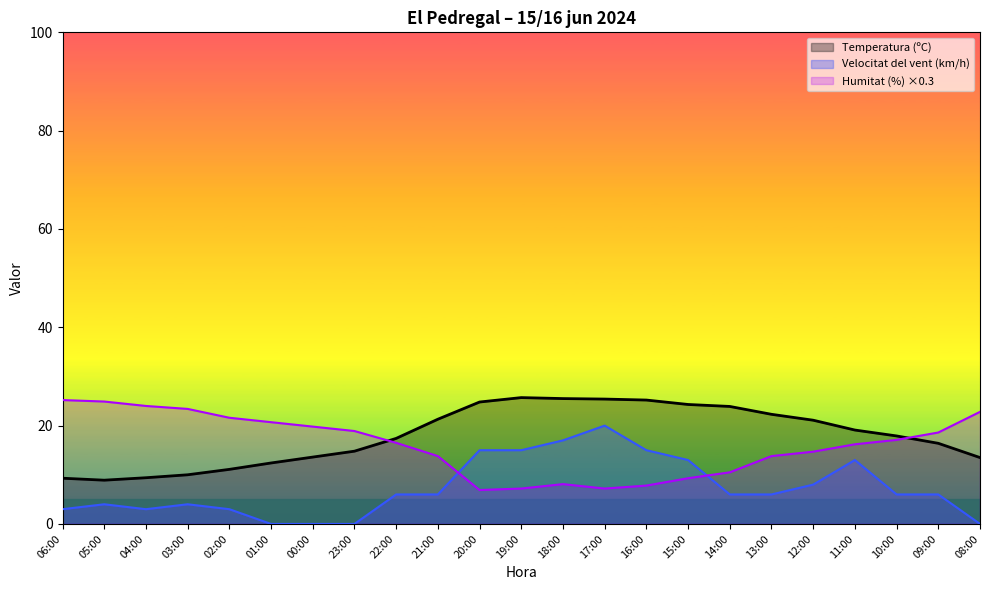

Rank the categories by Humitat (%) value from lowest to highest.

20:00, 19:00, 17:00, 16:00, 18:00, 15:00, 14:00, 21:00, 13:00, 12:00, 11:00, 22:00, 10:00, 09:00, 23:00, 00:00, 01:00, 02:00, 08:00, 03:00, 04:00, 05:00, 06:00